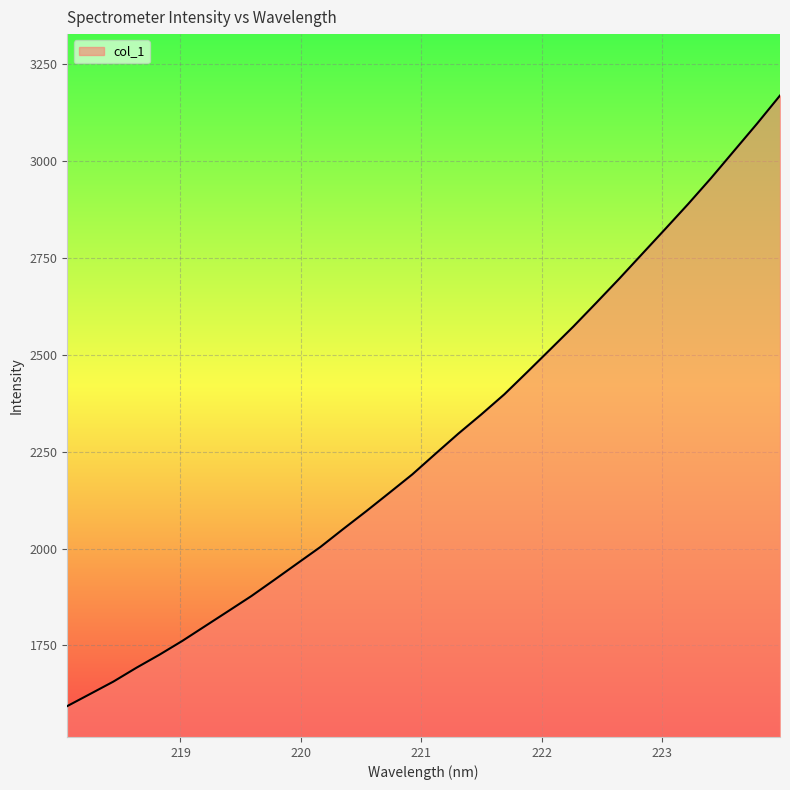

What is the greatest value displayed?

3168.5